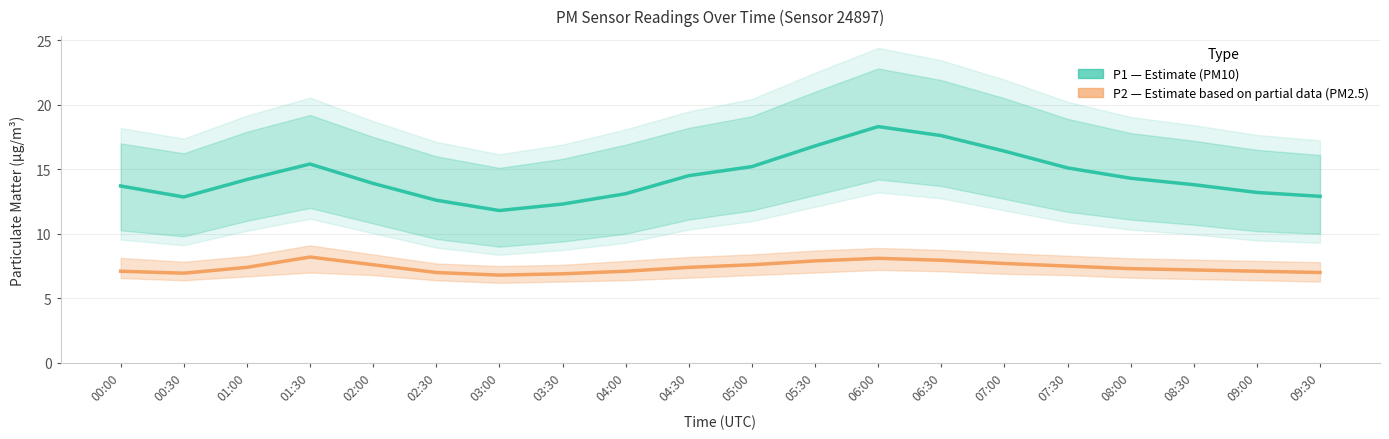

True or false: P1 (PM10) and P2 (PM2.5) intersect in this chart.

False